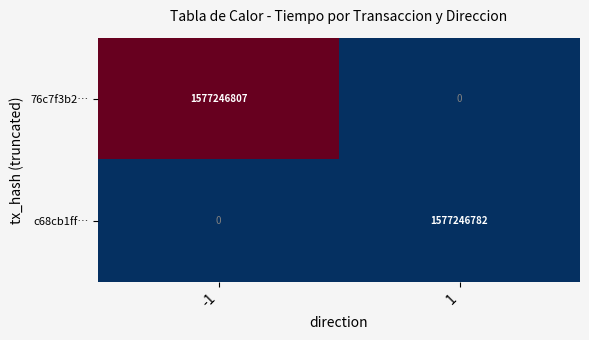

Is it true that c68cb1ff… equals 1081092386 at -1?

False